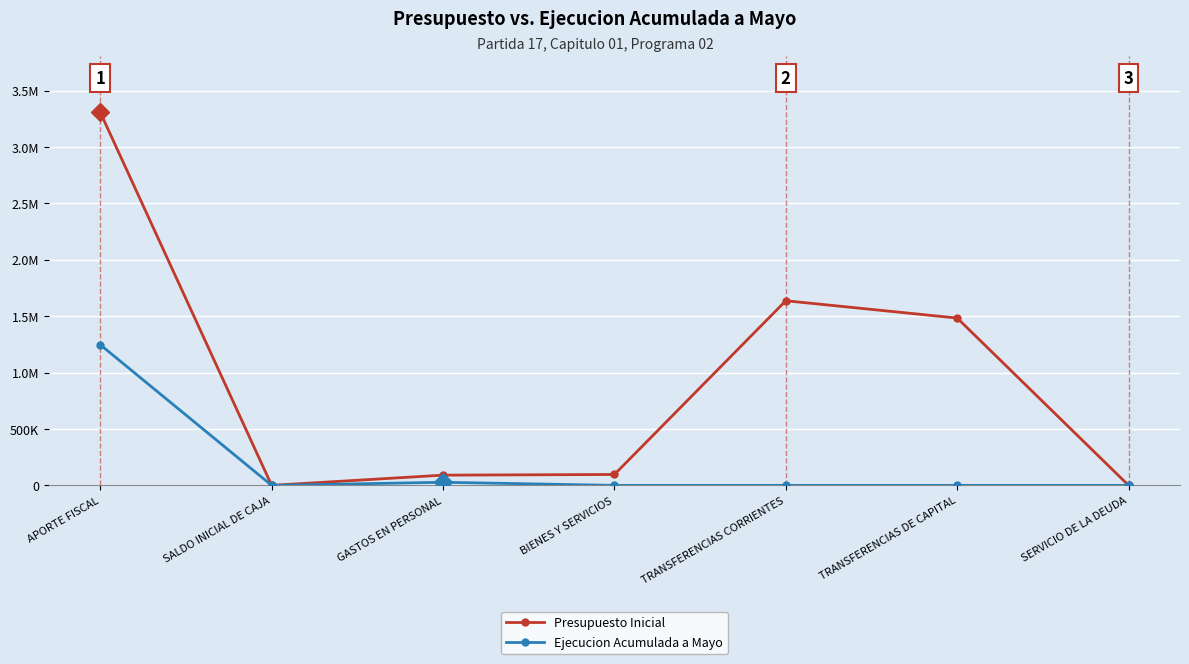

Does the chart have visible grid lines?

Yes